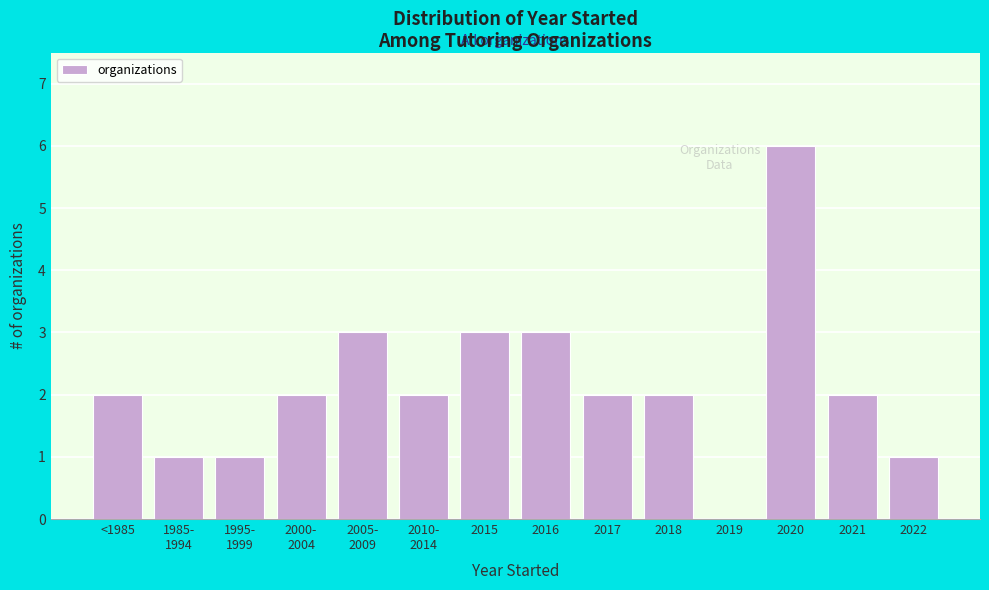

Between 2016 and 2017, which is larger?

2016